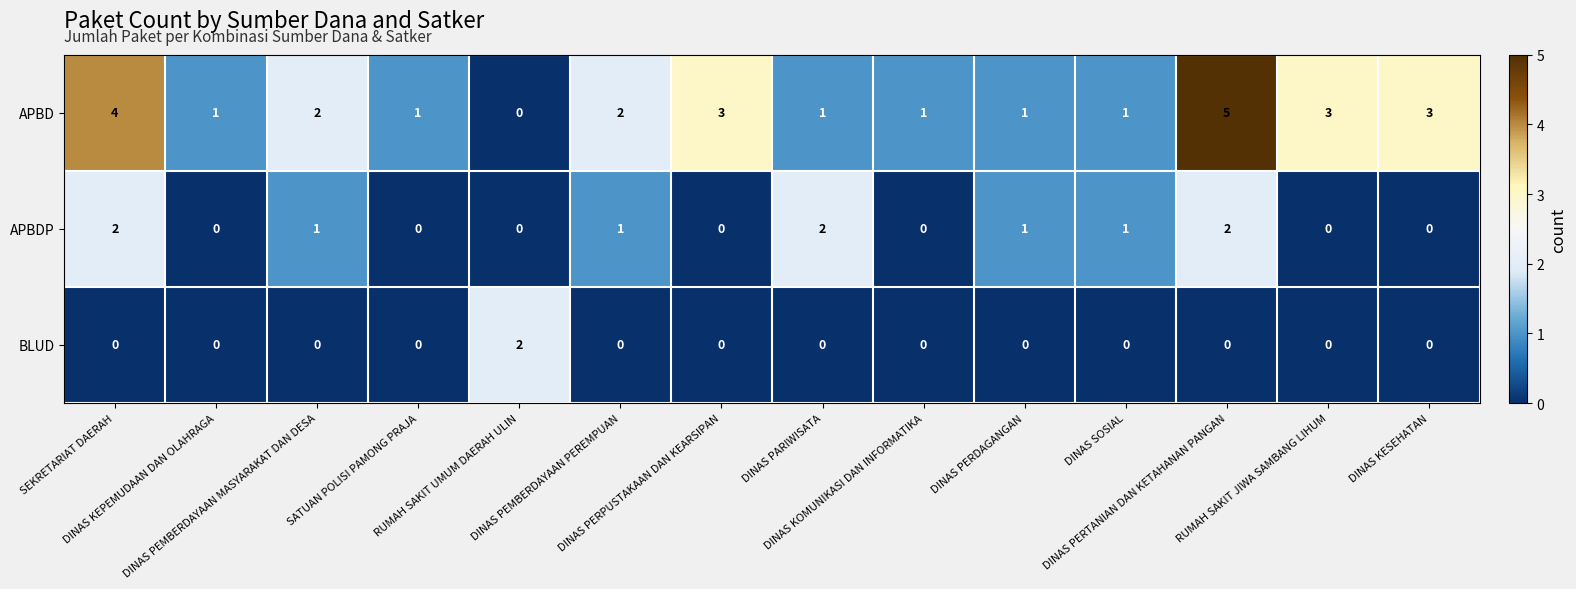

How many APBDP values are between 0 and 1?

11